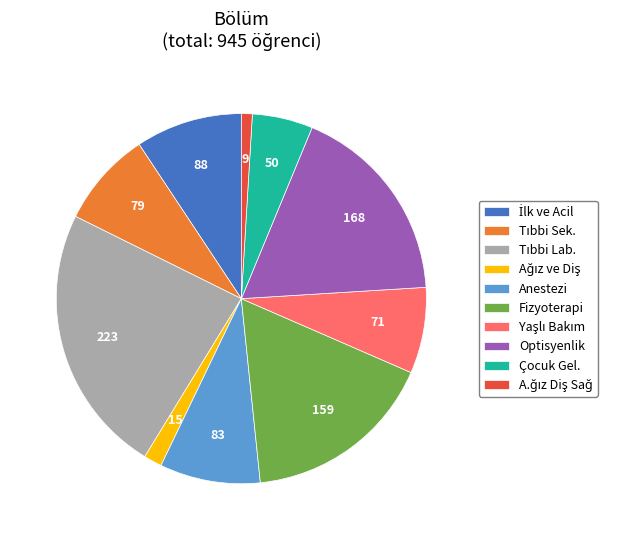

Is there a majority slice in this chart?

No